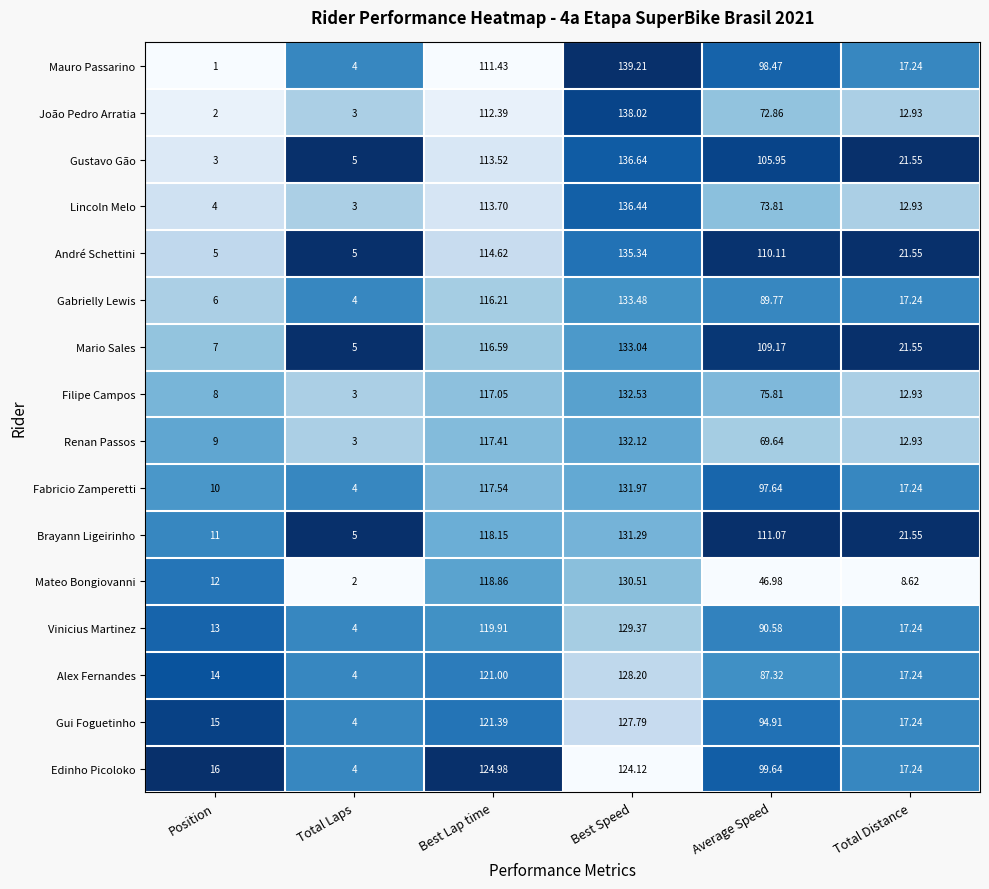

Where does the Fabricio Zamperetti series first go above 97?

Best Lap time